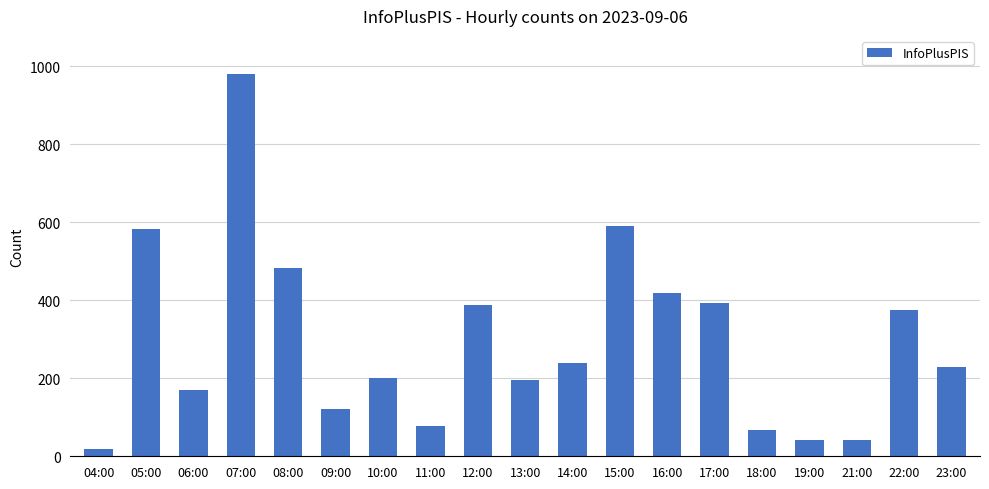

What is the difference between the values at 13:00 and 05:00?

387